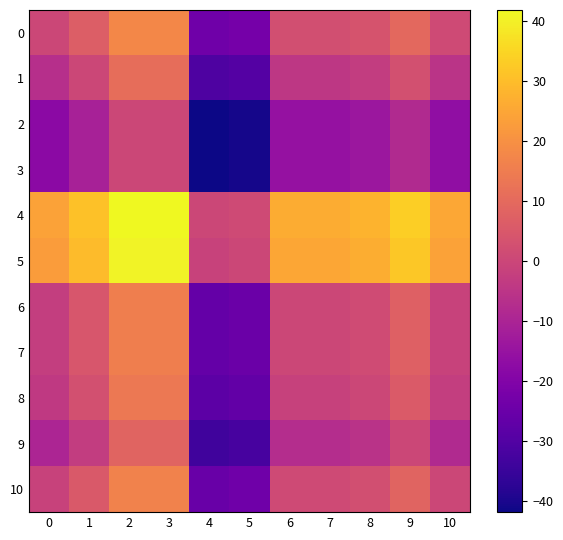

Reading left to right, what are all the values shown in this chart?

0: 0=0.0	1=6.8	2=17.9	3=17.9	4=-23.9	5=-22.7	6=2.3	7=2.3	8=3.9	9=9.5	10=1.3
1: 0=-6.8	1=0.0	2=11.1	3=11.1	4=-30.7	5=-29.5	6=-4.5	7=-4.5	8=-2.9	9=2.7	10=-5.5
2: 0=-17.9	1=-11.1	2=0.0	3=0.0	4=-41.8	5=-40.6	6=-15.6	7=-15.6	8=-14.0	9=-8.4	10=-16.6
3: 0=-17.9	1=-11.1	2=0.0	3=0.0	4=-41.8	5=-40.6	6=-15.6	7=-15.6	8=-14.0	9=-8.4	10=-16.6
4: 0=23.9	1=30.7	2=41.8	3=41.8	4=0.0	5=1.2	6=26.2	7=26.2	8=27.8	9=33.4	10=25.2
5: 0=22.7	1=29.5	2=40.6	3=40.6	4=-1.2	5=0.0	6=25.0	7=25.0	8=26.6	9=32.2	10=24.0
6: 0=-2.3	1=4.5	2=15.6	3=15.6	4=-26.2	5=-25.0	6=0.0	7=0.0	8=1.6	9=7.2	10=-1.0
7: 0=-2.3	1=4.5	2=15.6	3=15.6	4=-26.2	5=-25.0	6=0.0	7=0.0	8=1.6	9=7.2	10=-1.0
8: 0=-3.9	1=2.9	2=14.0	3=14.0	4=-27.8	5=-26.6	6=-1.6	7=-1.6	8=0.0	9=5.6	10=-2.6
9: 0=-9.5	1=-2.7	2=8.4	3=8.4	4=-33.4	5=-32.2	6=-7.2	7=-7.2	8=-5.6	9=0.0	10=-8.2
10: 0=-1.3	1=5.5	2=16.6	3=16.6	4=-25.2	5=-24.0	6=1.0	7=1.0	8=2.6	9=8.2	10=0.0